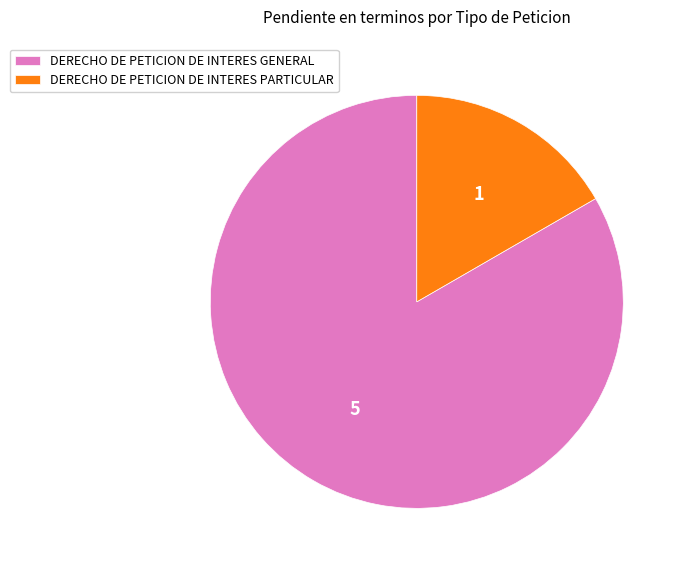

What is the smallest slice in the pie chart?

DERECHO DE PETICION DE INTERES PARTICULAR